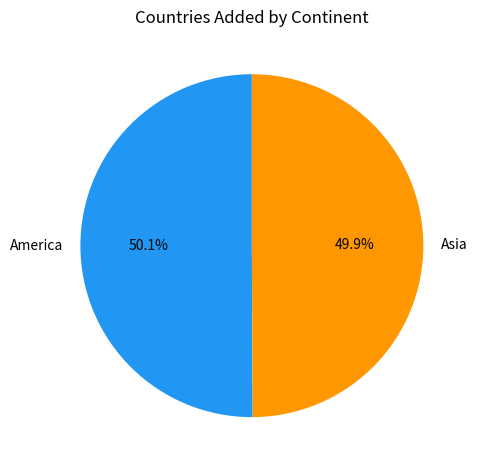

Combined, do Asia and America account for over 50%?

Yes